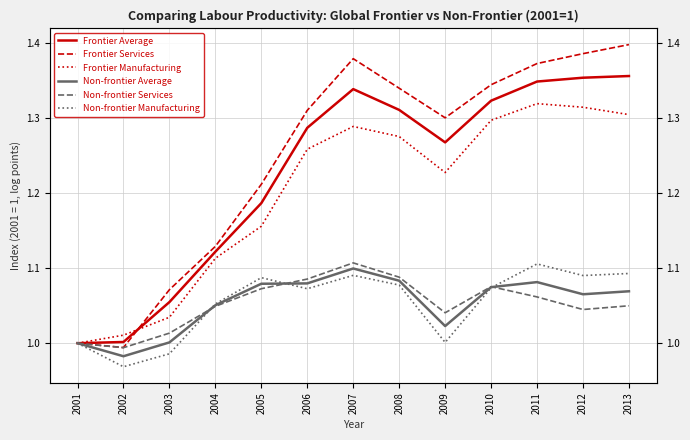

How many lines are shown in the chart?

6